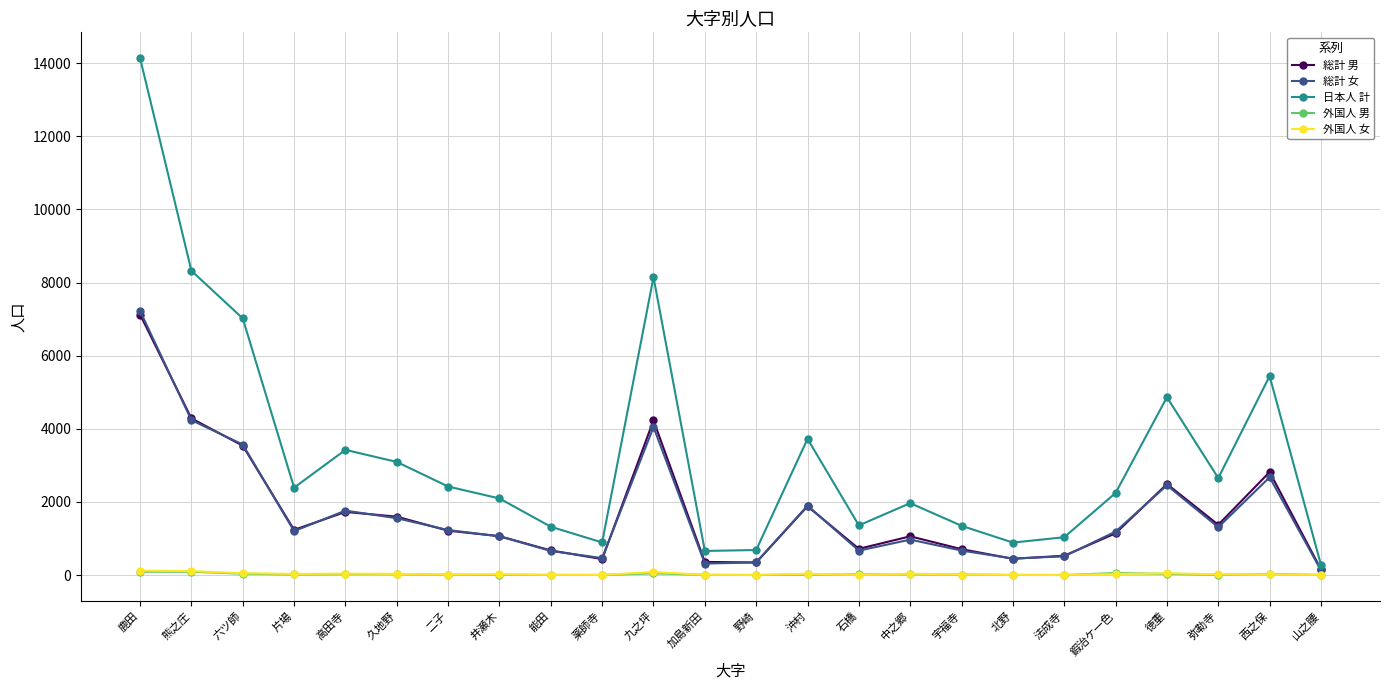

Between 弥勒寺 and 山之腰, which series saw the biggest shift?

日本人 計